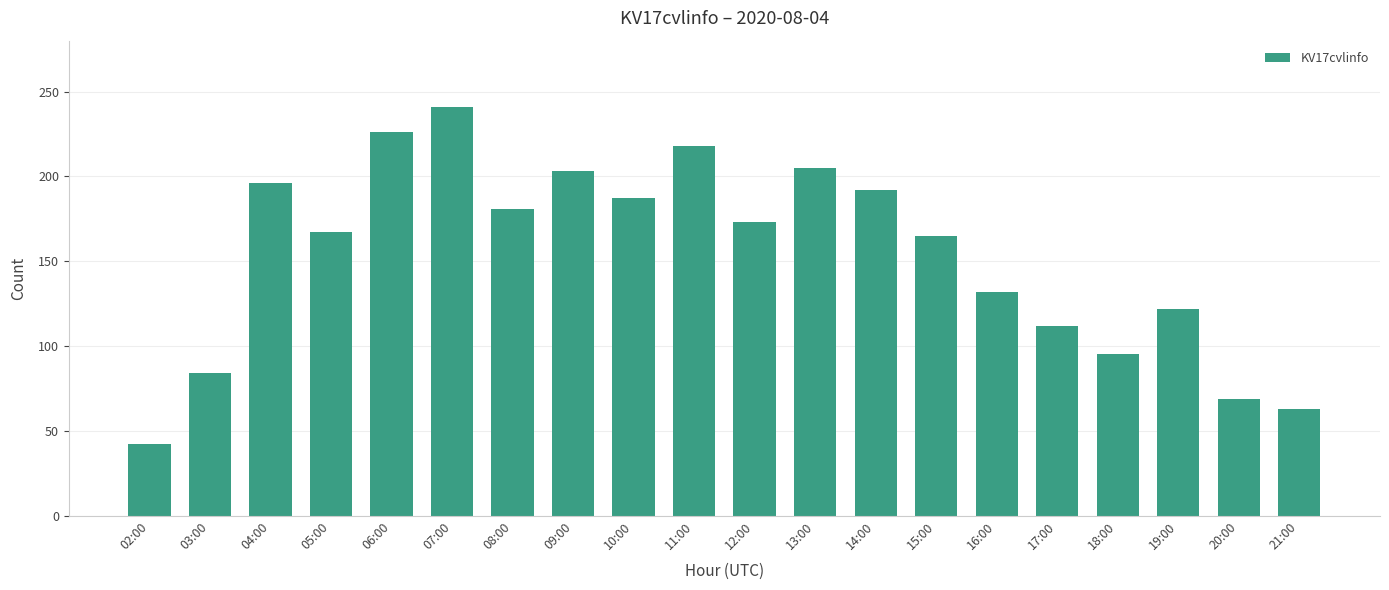

What is the average value?

154